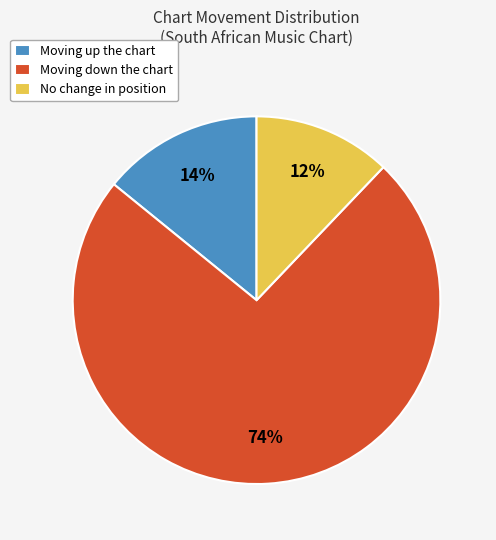

Which category accounts for the majority?

Moving down the chart